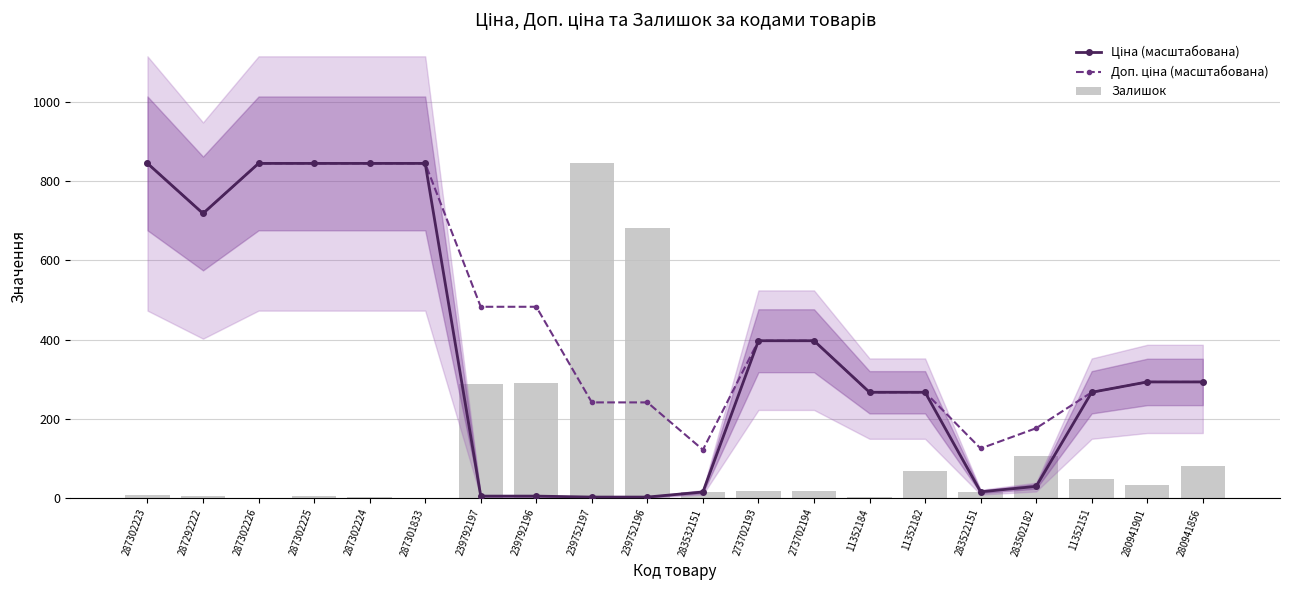

Which label corresponds to the smallest value in the chart?

287302226